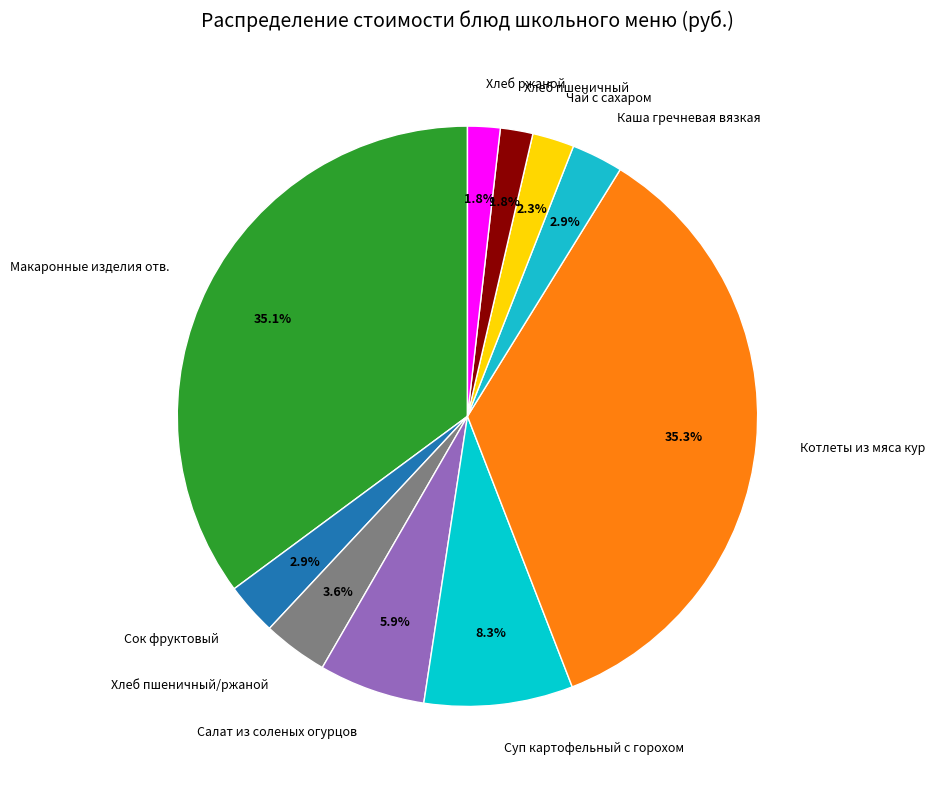

Approximately how many times larger is the value at Хлеб пшеничный compared to Салат из соленых огурцов?

0.3